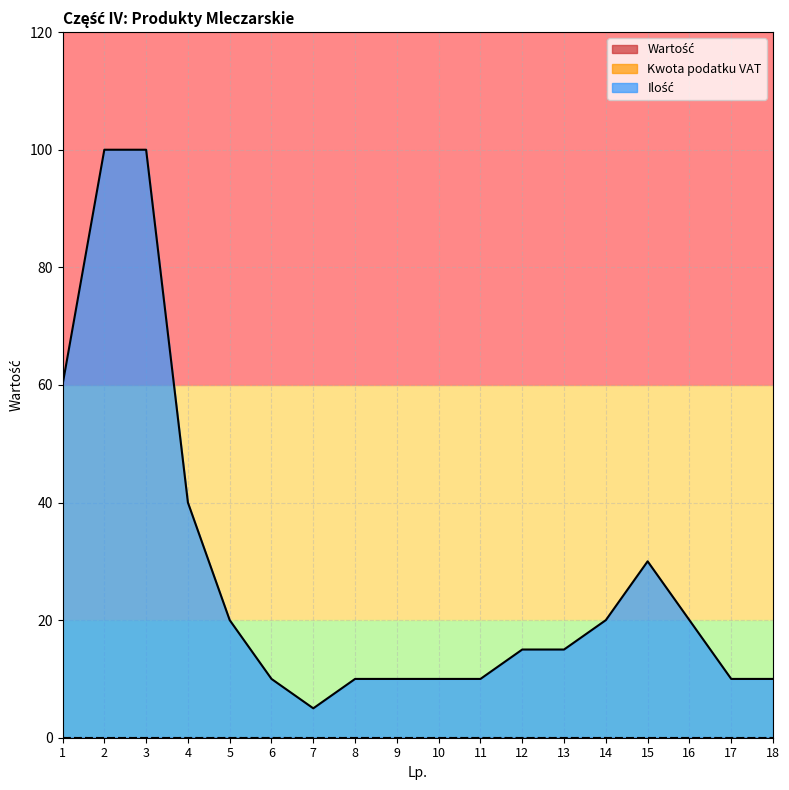

Reading left to right, what are all the values shown in this chart?

Ilość: 1=60	2=100	3=100	4=40	5=20	6=10	7=5	8=10	9=10	10=10	11=10	12=15	13=15	14=20	15=30	16=20	17=10	18=10
Kwota podatku VAT: 1=0	2=0	3=0	4=0	5=0	6=0	7=0	8=0	9=0	10=0	11=0	12=0	13=0	14=0	15=0	16=0	17=0	18=0
Wartość: 1=0	2=0	3=0	4=0	5=0	6=0	7=0	8=0	9=0	10=0	11=0	12=0	13=0	14=0	15=0	16=0	17=0	18=0